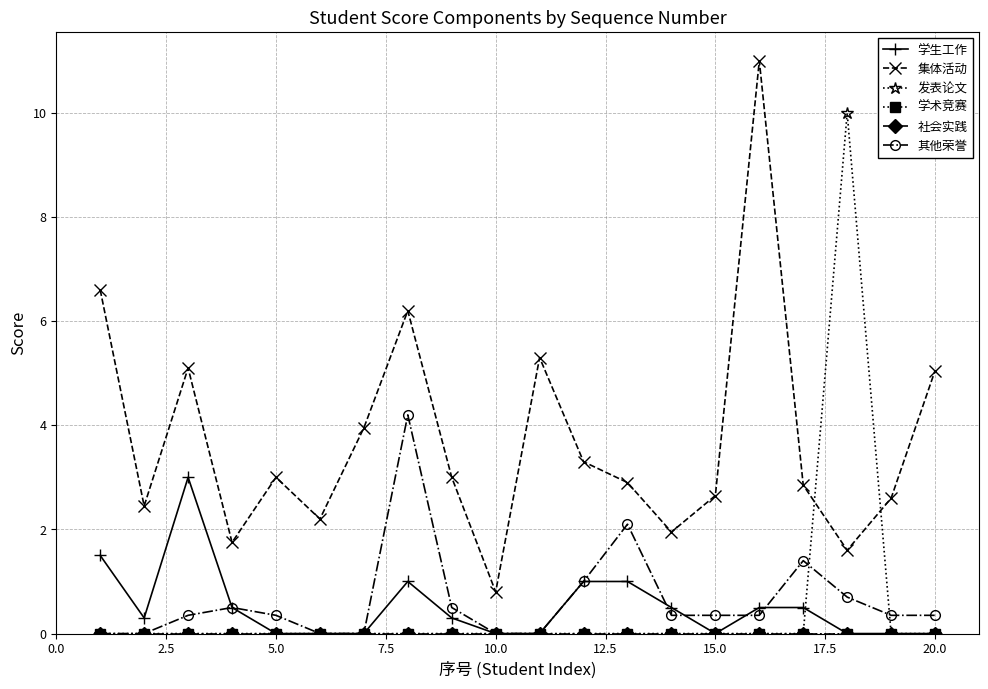

Does the chart have visible grid lines?

Yes